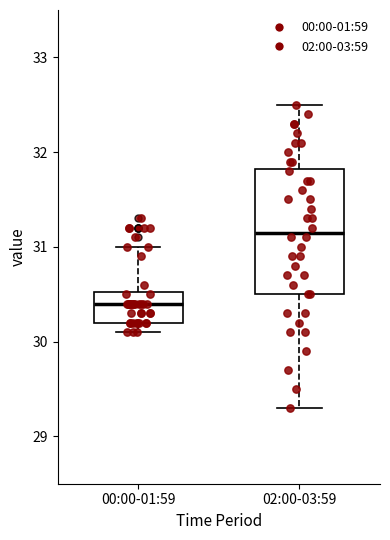

Which box's median line is the lowest?

00:00-01:59